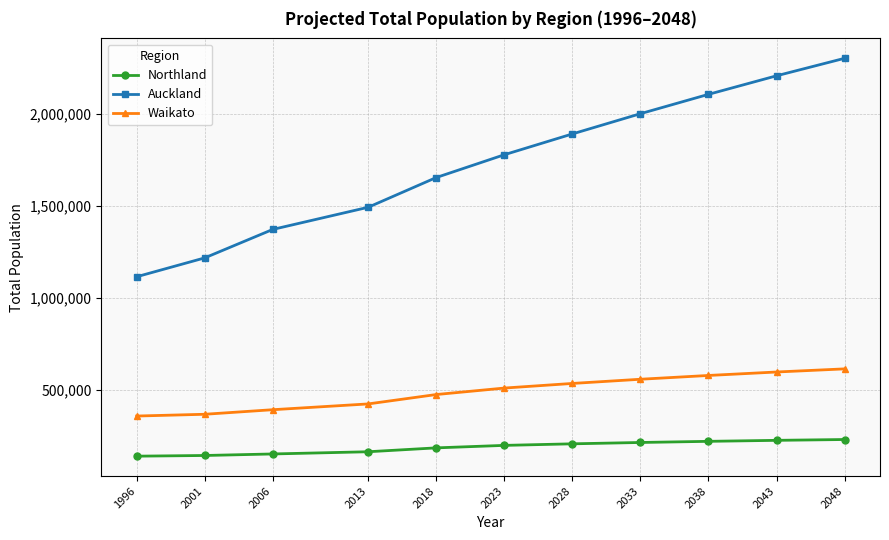

List the series in order of their peak value, lowest first.

Northland, Waikato, Auckland